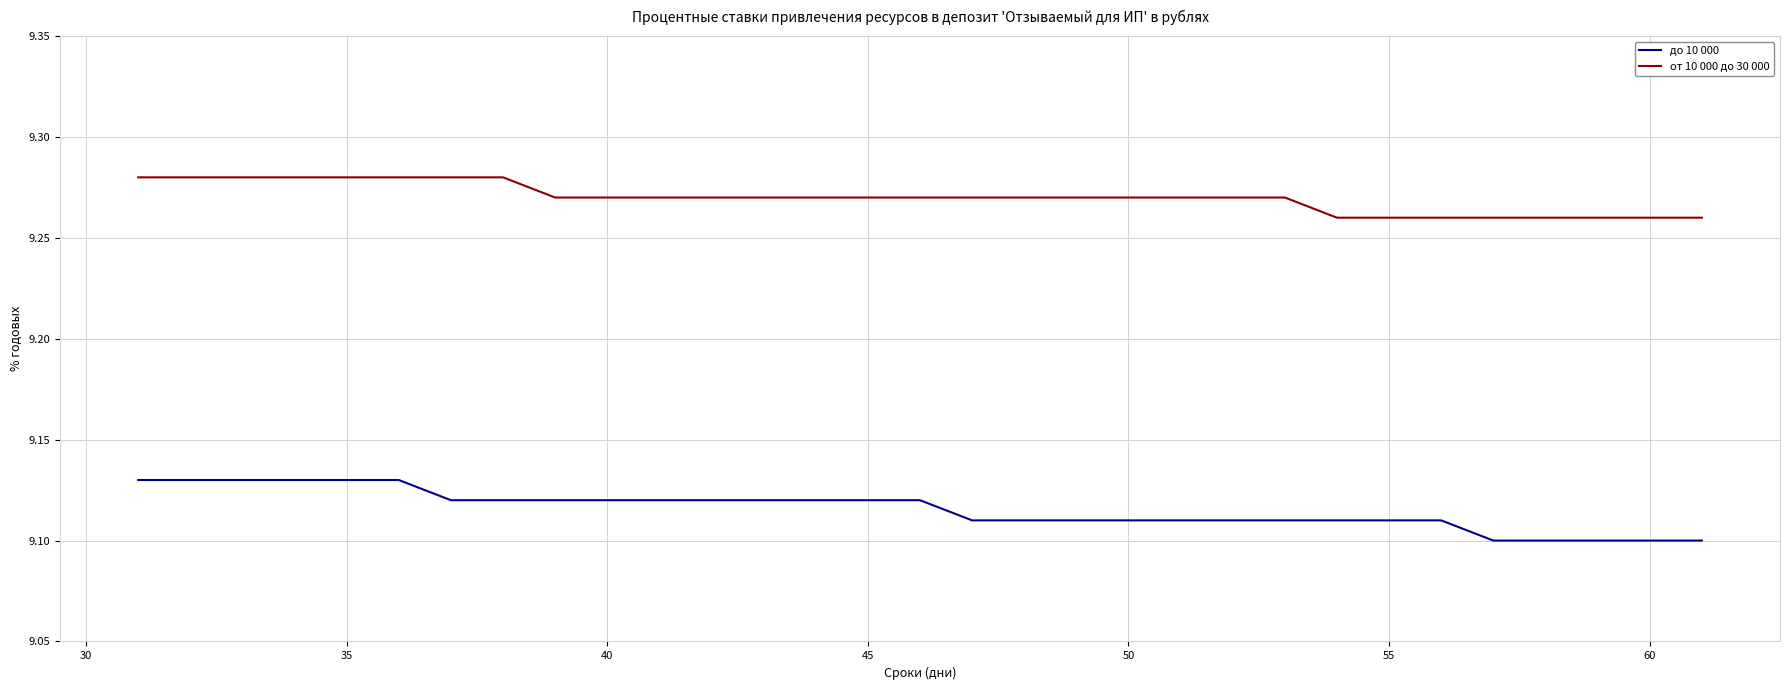

Which series has the largest total across all categories?

от 10 000 до 30 000